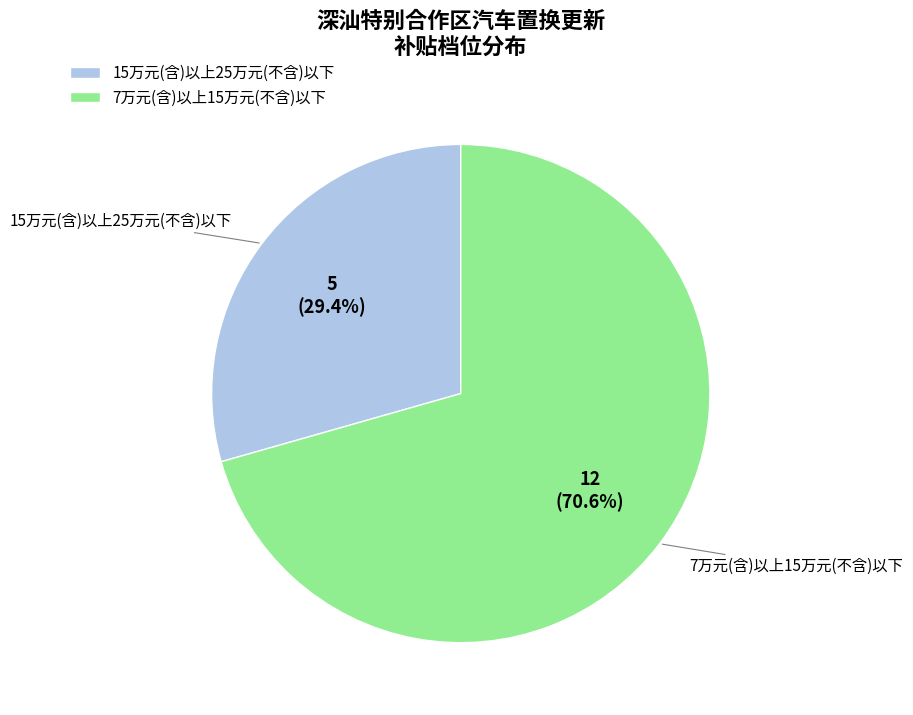

To the nearest percent, what is the difference between the 15万元(含)以上25万元(不含)以下 and 7万元(含)以上15万元(不含)以下 slice percentages?

41%